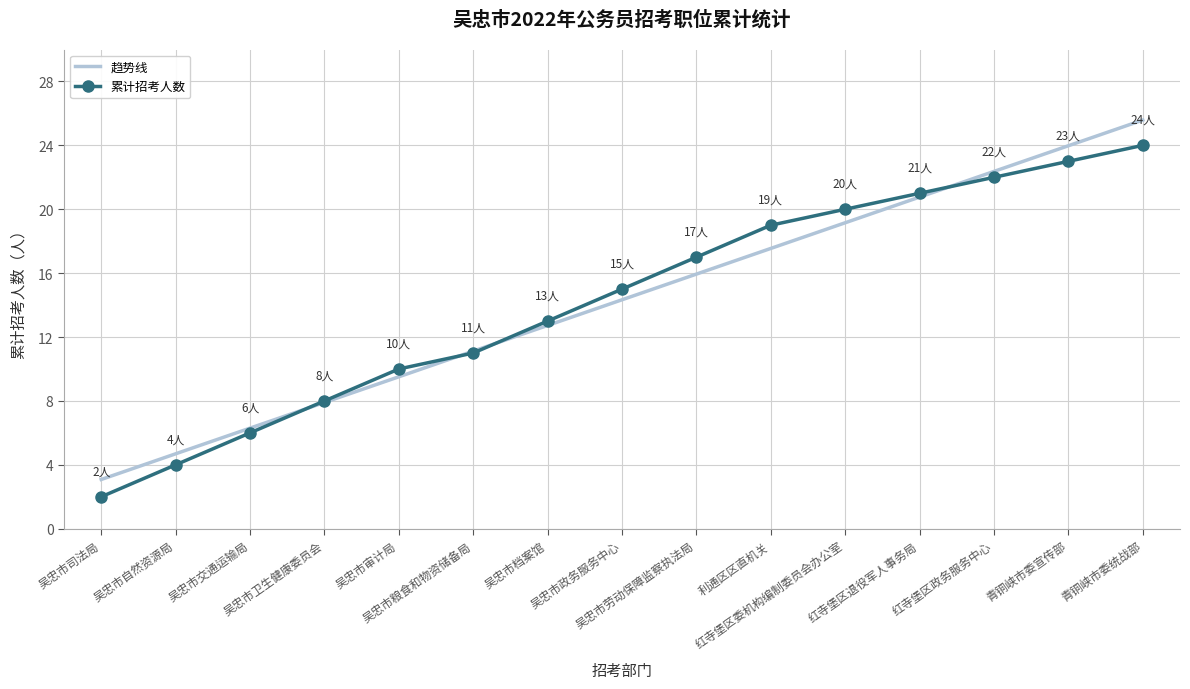

What is the lowest value of the 累计招考人数 series?

2.0